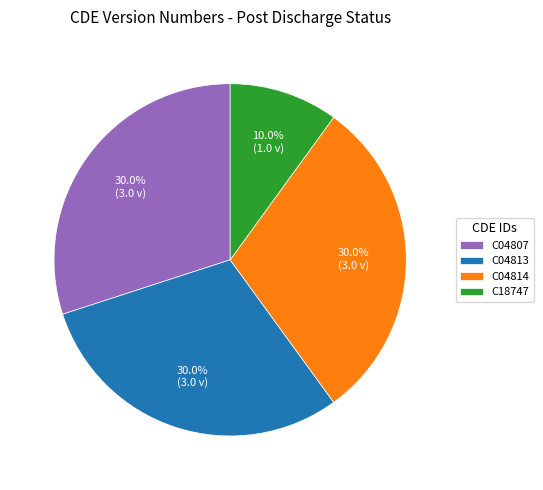

To the nearest percent, what is the difference between the largest and smallest slice percentages?

20%